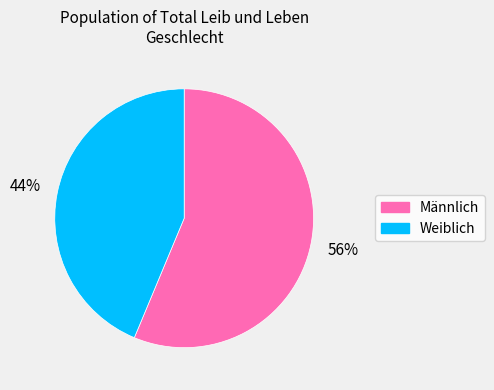

Does Weiblich represent more than half of the total?

No